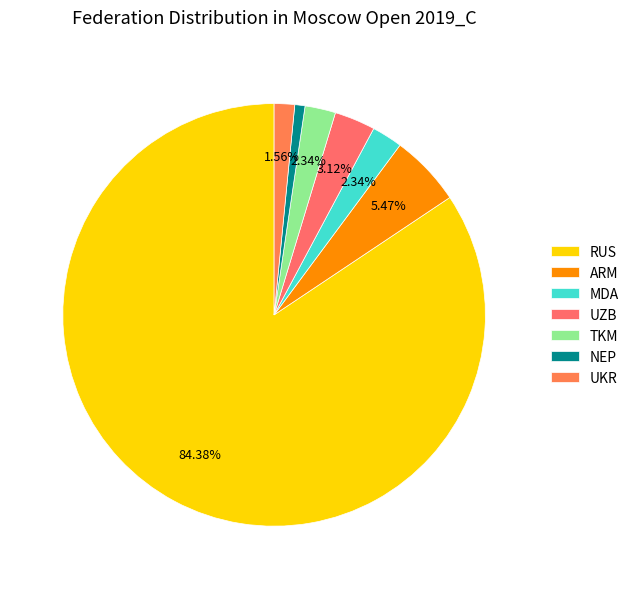

Is RUS the majority of the pie?

Yes